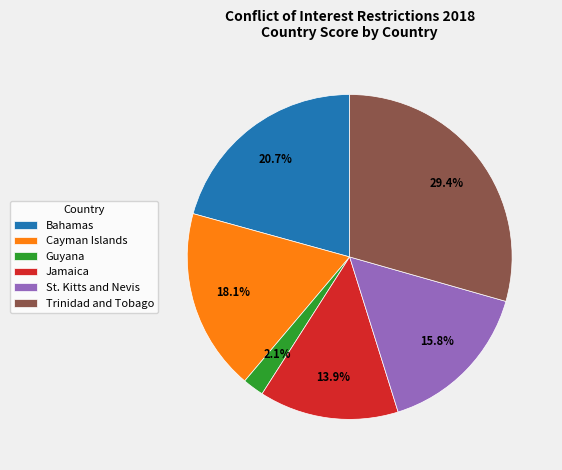

To the nearest percent, what is the difference between the largest and smallest slice percentages?

27%